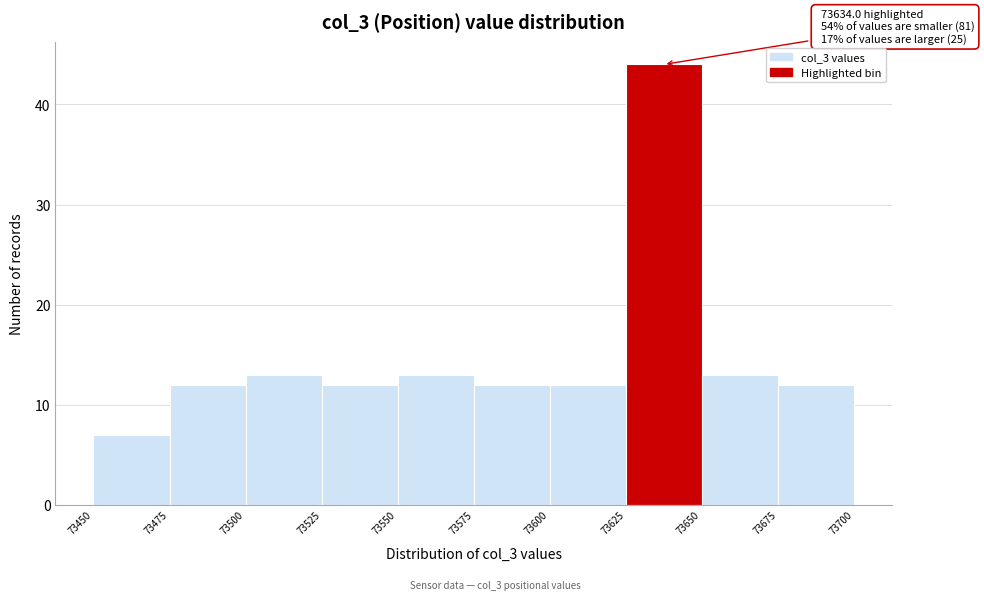

Which range on the x-axis has the tallest bar?

73625 to 73650